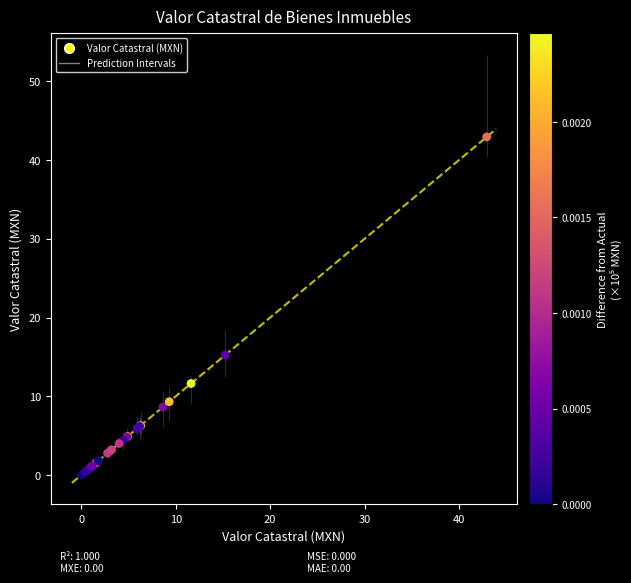

What Y value in the scatter plot is closest to 21?

15.2